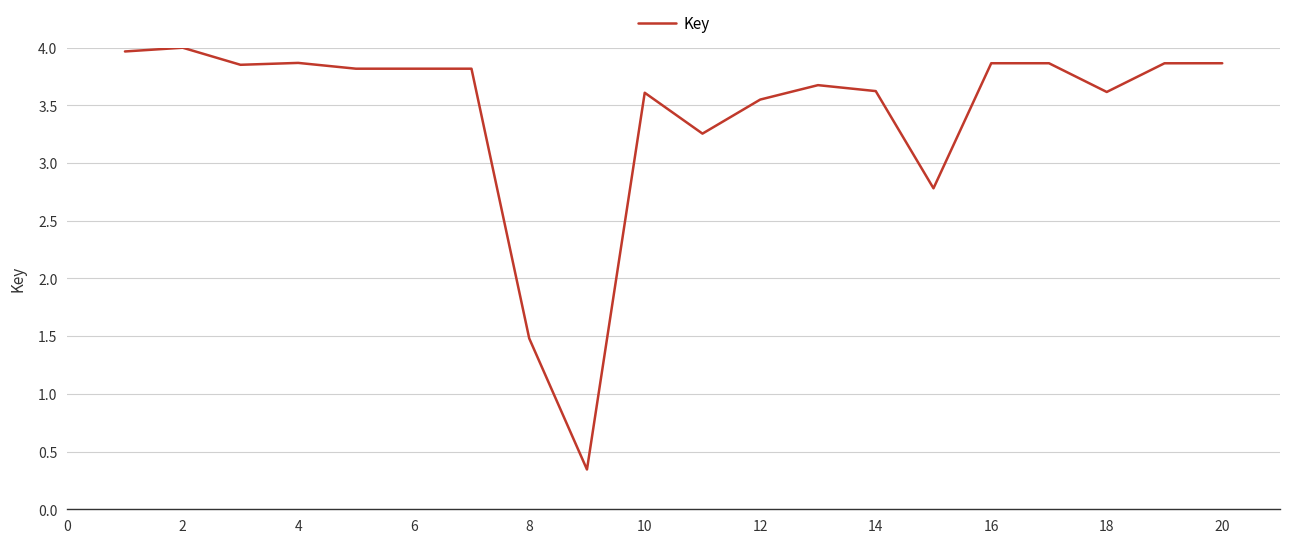

What is the difference between the maximum and second lowest values?

2.5